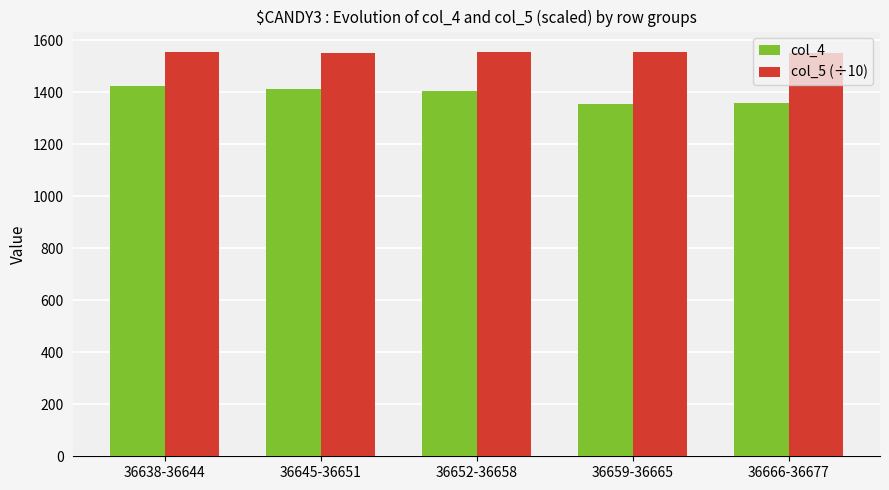

Rank the series by their maximum value, from highest to lowest.

col_5 (÷10), col_4